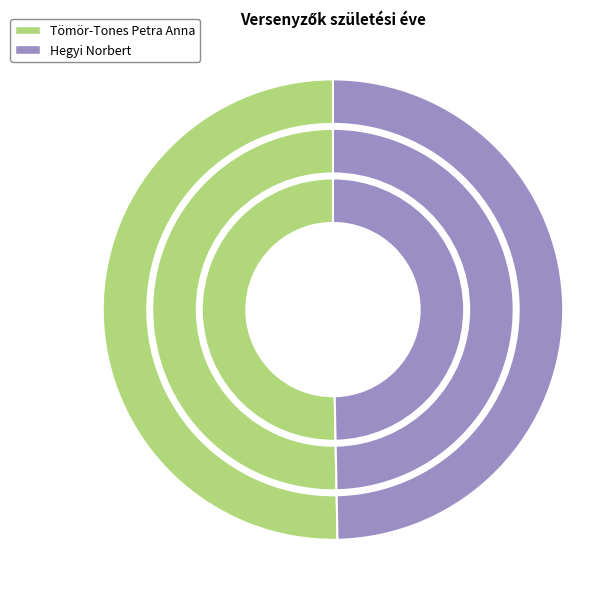

The Tömör-Tones Petra Anna slice represents 60% of the pie. True or false?

False